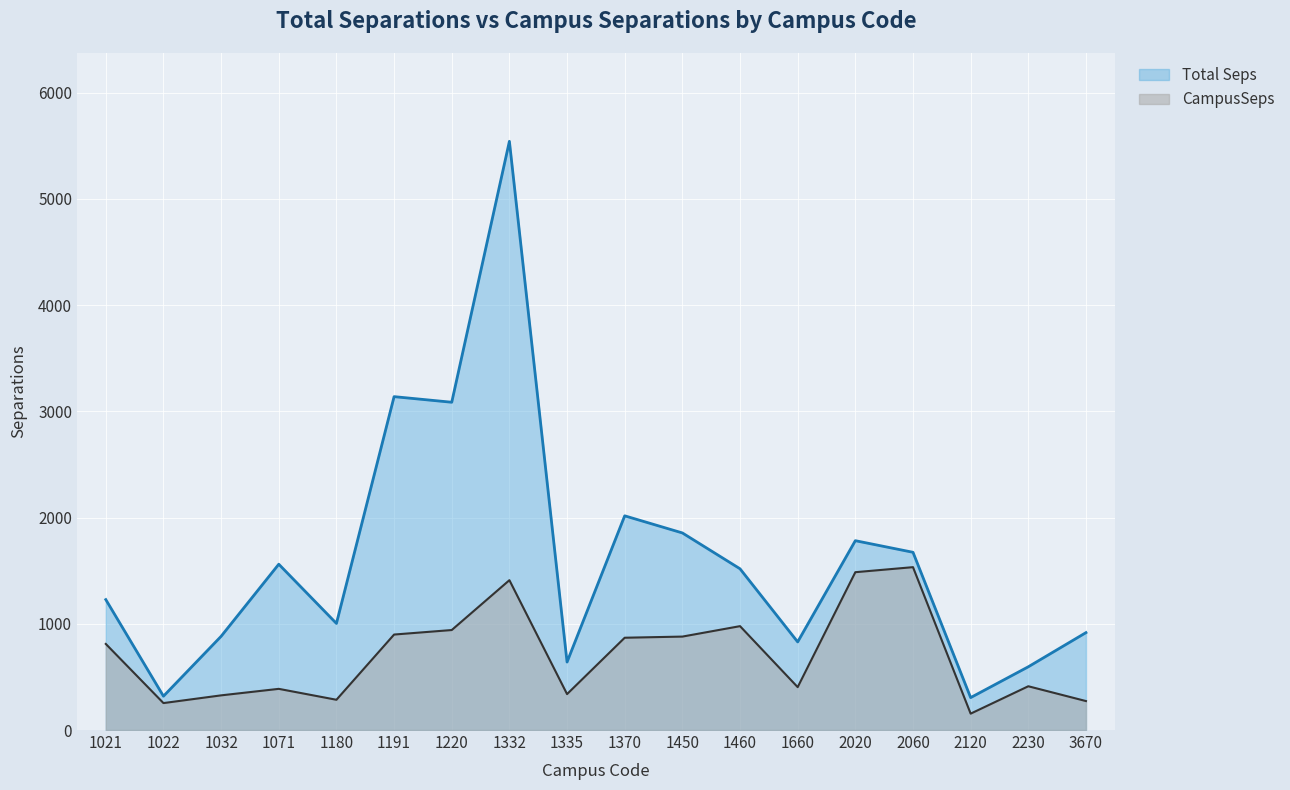

True or false: CampusSeps has a value of 196.2 at 1335.

False